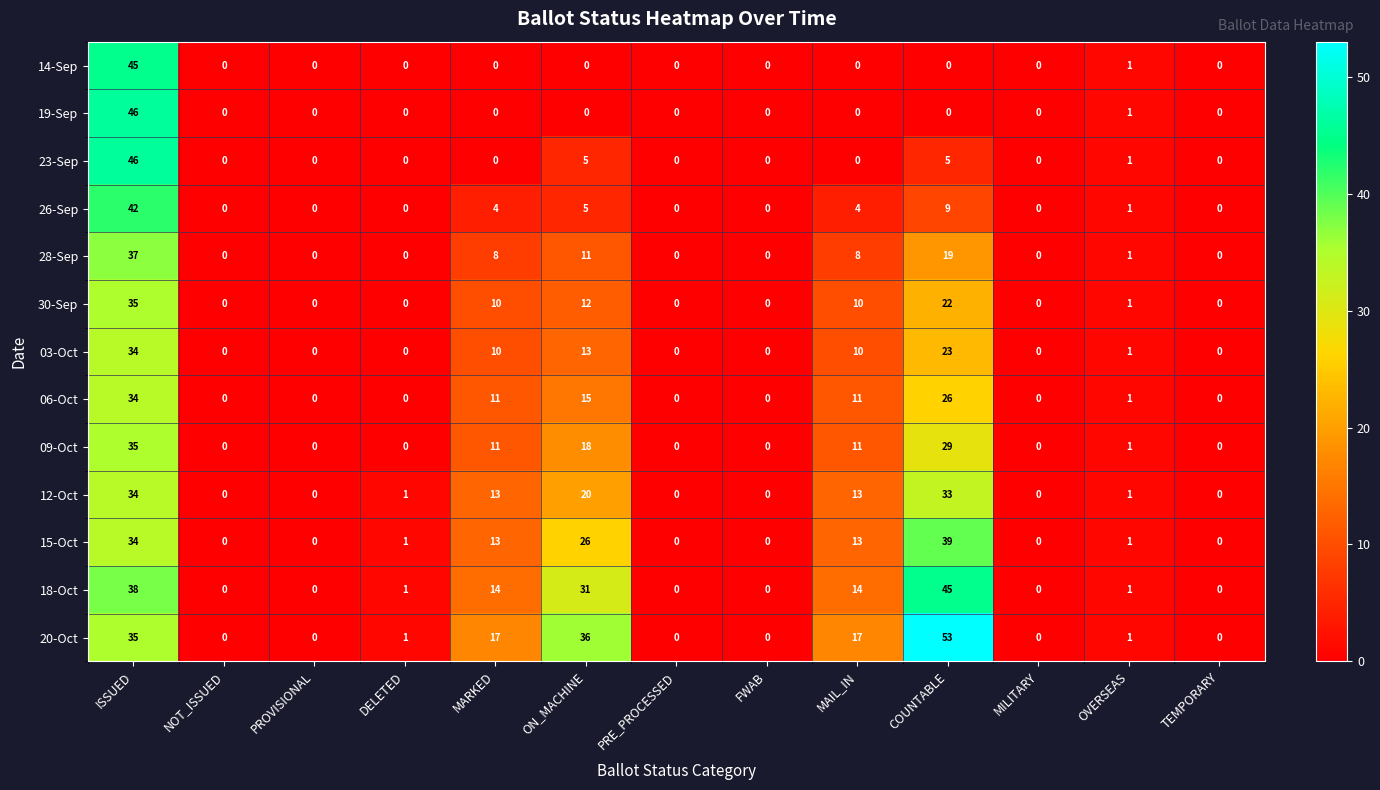

True or false: 28-Sep has a value of -13 at DELETED.

False